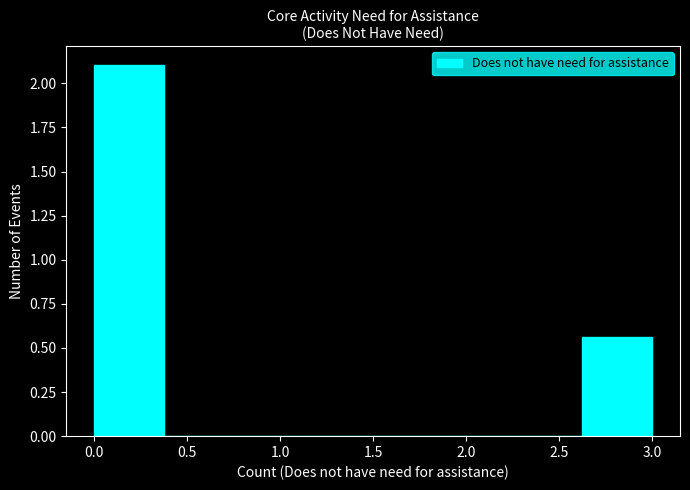

Over which range of the x-axis is the bar tallest?

0.000 to 0.375